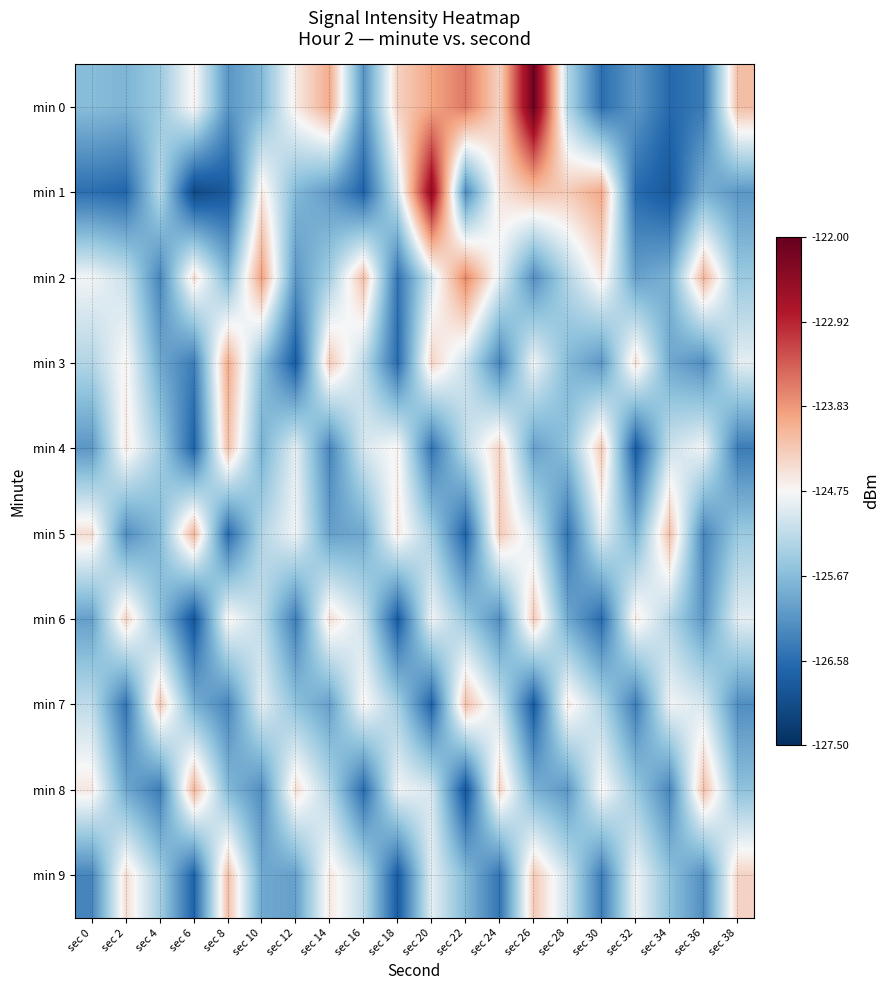

Between sec 8 and sec 30, which series saw the biggest shift?

min 1